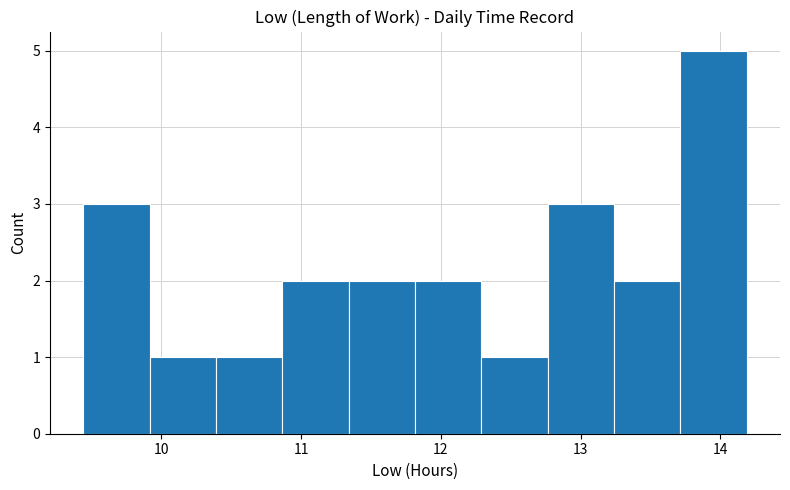

Over which range of the x-axis is the bar tallest?

13.7 to 14.2